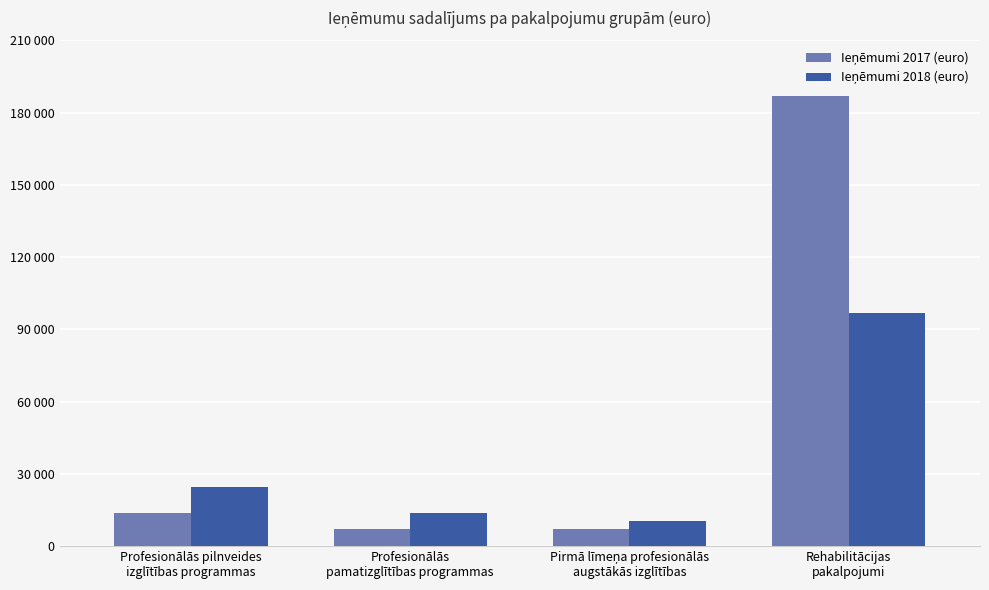

Does the chart contain any negative values?

No